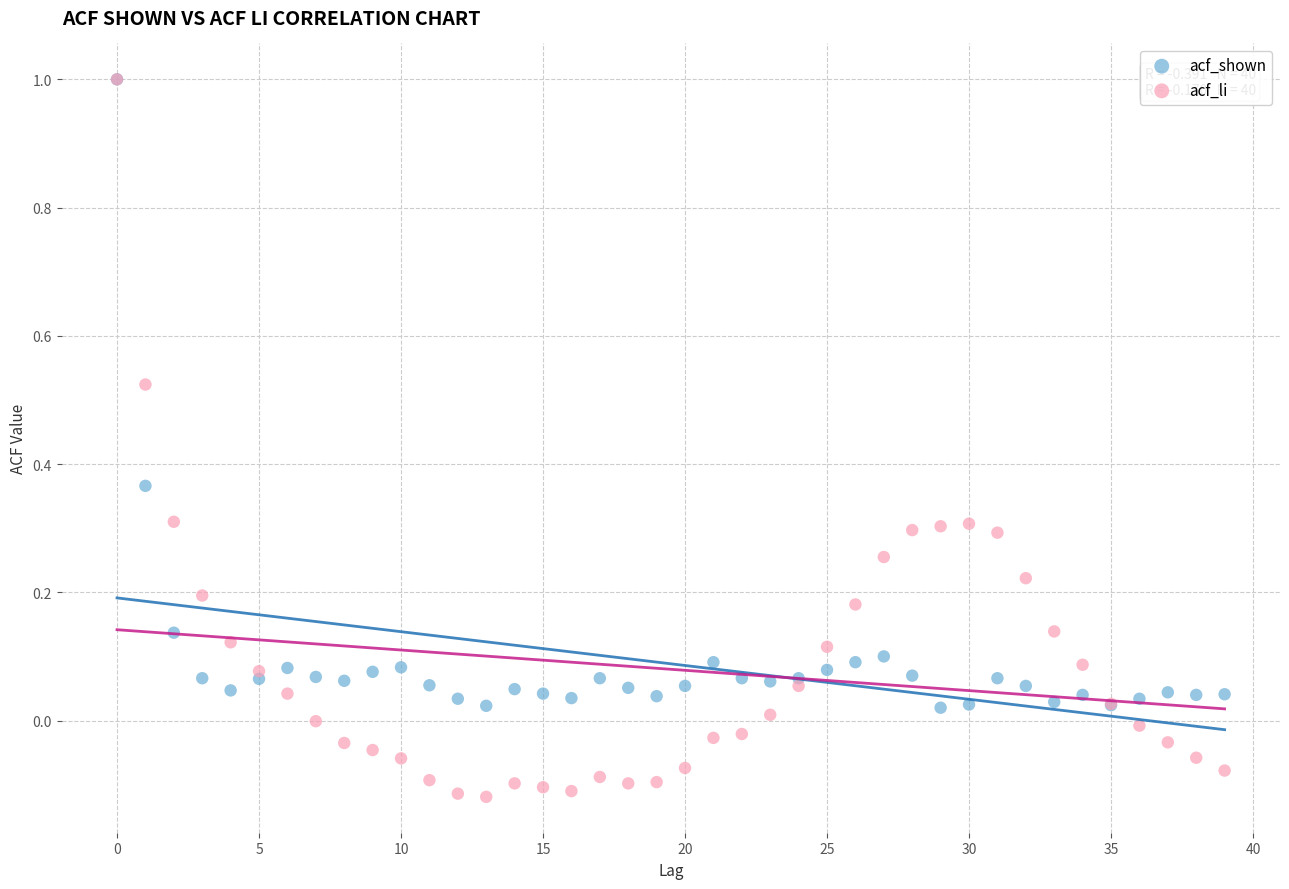

Which series has the widest spread of Y values?

acf_li